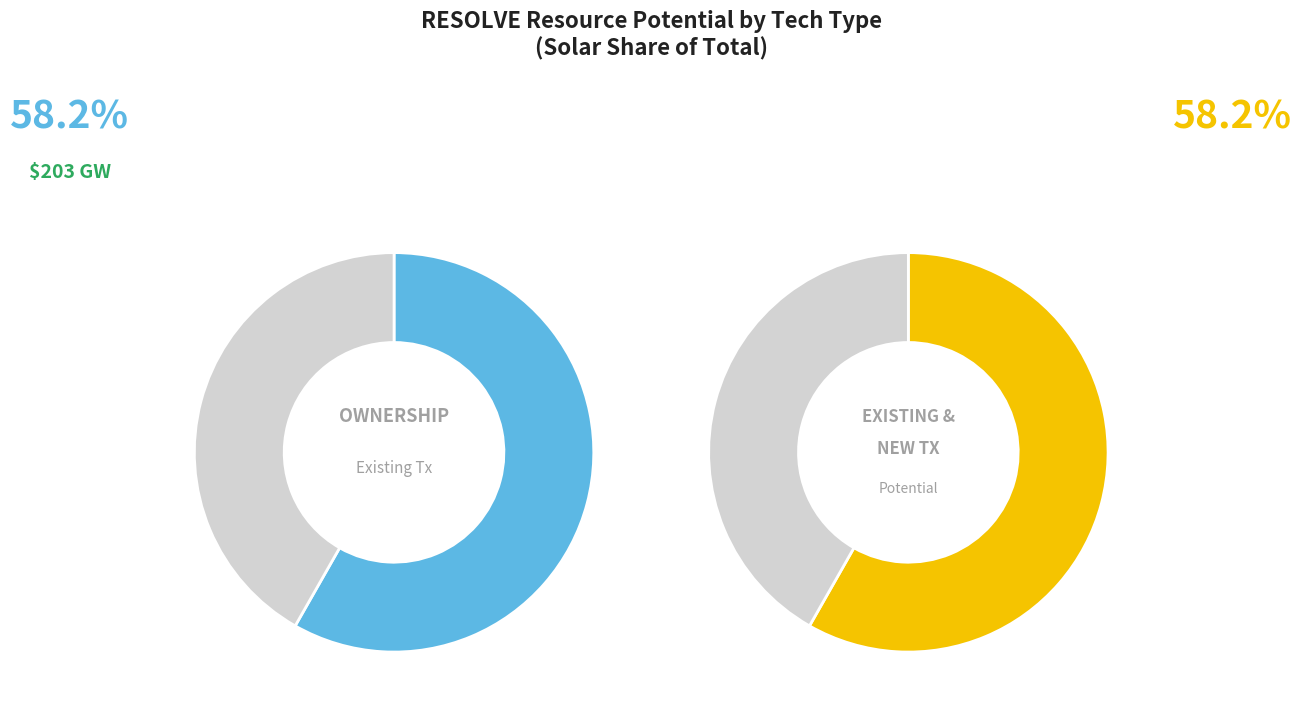

Combined, do Geothermal and Wind account for over 50%?

No